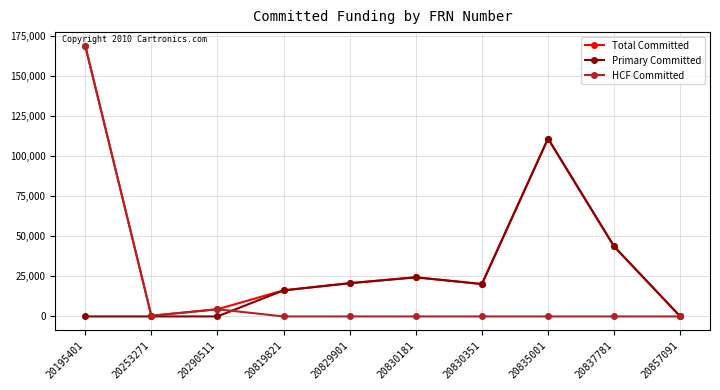

Which category has the highest value across all series?

20195401